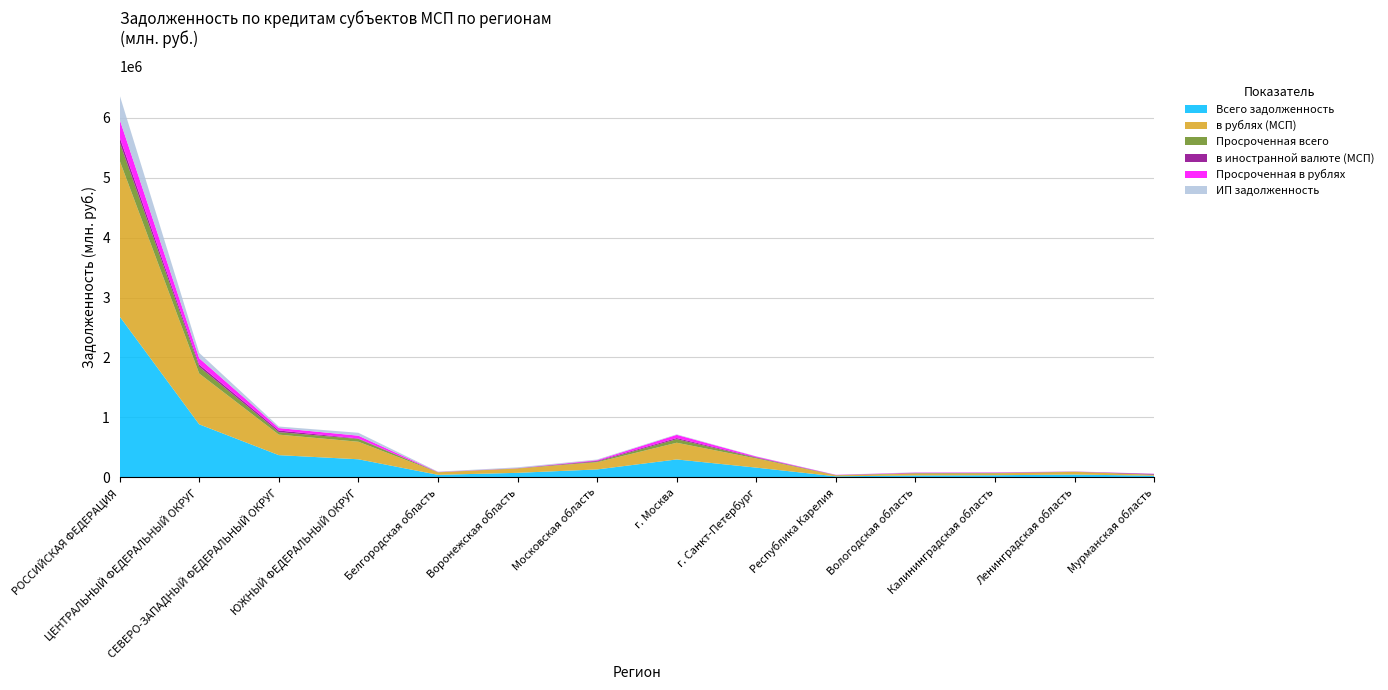

Reading left to right, transcribe all the data shown in this chart.

Всего задолженность: РОССИЙСКАЯ ФЕДЕРАЦИЯ=2685207	ЦЕНТРАЛЬНЫЙ ФЕДЕРАЛЬНЫЙ ОКРУГ=883676	СЕВЕРО-ЗАПАДНЫЙ ФЕДЕРАЛЬНЫЙ ОКРУГ=369402	ЮЖНЫЙ ФЕДЕРАЛЬНЫЙ ОКРУГ=300408	Белгородская область=40812	Воронежская область=74132	Московская область=131070	г. Москва=297756	г. Санкт-Петербург=161006	Республика Карелия=15628	Вологодская область=30361	Калининградская область=33874	Ленинградская область=45603	Мурманская область=25749
в рублях (МСП): РОССИЙСКАЯ ФЕДЕРАЦИЯ=2602952	ЦЕНТРАЛЬНЫЙ ФЕДЕРАЛЬНЫЙ ОКРУГ=848351	СЕВЕРО-ЗАПАДНЫЙ ФЕДЕРАЛЬНЫЙ ОКРУГ=342591	ЮЖНЫЙ ФЕДЕРАЛЬНЫЙ ОКРУГ=292894	Белгородская область=40811	Воронежская область=72211	Московская область=119259	г. Москва=278702	г. Санкт-Петербург=152329	Республика Карелия=14859	Вологодская область=29868	Калининградская область=30047	Ленинградская область=44524	Мурманская область=14169
Просроченная всего: РОССИЙСКАЯ ФЕДЕРАЦИЯ=306626	ЦЕНТРАЛЬНЫЙ ФЕДЕРАЛЬНЫЙ ОКРУГ=112767	СЕВЕРО-ЗАПАДНЫЙ ФЕДЕРАЛЬНЫЙ ОКРУГ=41946	ЮЖНЫЙ ФЕДЕРАЛЬНЫЙ ОКРУГ=46874	Белгородская область=3598	Воронежская область=2445	Московская область=11986	г. Москва=59254	г. Санкт-Петербург=12220	Республика Карелия=4703	Вологодская область=8673	Калининградская область=6271	Ленинградская область=2329	Мурманская область=3486
в иностранной валюте (МСП): РОССИЙСКАЯ ФЕДЕРАЦИЯ=82255	ЦЕНТРАЛЬНЫЙ ФЕДЕРАЛЬНЫЙ ОКРУГ=35325	СЕВЕРО-ЗАПАДНЫЙ ФЕДЕРАЛЬНЫЙ ОКРУГ=26811	ЮЖНЫЙ ФЕДЕРАЛЬНЫЙ ОКРУГ=7514	Белгородская область=1	Воронежская область=1921	Московская область=11811	г. Москва=19054	г. Санкт-Петербург=8677	Республика Карелия=769	Вологодская область=493	Калининградская область=3827	Ленинградская область=1079	Мурманская область=11580
Просроченная в рублях: РОССИЙСКАЯ ФЕДЕРАЦИЯ=298395	ЦЕНТРАЛЬНЫЙ ФЕДЕРАЛЬНЫЙ ОКРУГ=106710	СЕВЕРО-ЗАПАДНЫЙ ФЕДЕРАЛЬНЫЙ ОКРУГ=40662	ЮЖНЫЙ ФЕДЕРАЛЬНЫЙ ОКРУГ=46801	Белгородская область=3597	Воронежская область=2383	Московская область=11685	г. Москва=53568	г. Санкт-Петербург=11707	Республика Карелия=4295	Вологодская область=8650	Калининградская область=6190	Ленинградская область=2328	Мурманская область=3393
ИП задолженность: РОССИЙСКАЯ ФЕДЕРАЦИЯ=404564	ЦЕНТРАЛЬНЫЙ ФЕДЕРАЛЬНЫЙ ОКРУГ=89747	СЕВЕРО-ЗАПАДНЫЙ ФЕДЕРАЛЬНЫЙ ОКРУГ=25897	ЮЖНЫЙ ФЕДЕРАЛЬНЫЙ ОКРУГ=48317	Белгородская область=5322	Воронежская область=12820	Московская область=10640	г. Москва=8921	г. Санкт-Петербург=3772	Республика Карелия=1607	Вологодская область=4815	Калининградская область=2567	Ленинградская область=2100	Мурманская область=1698